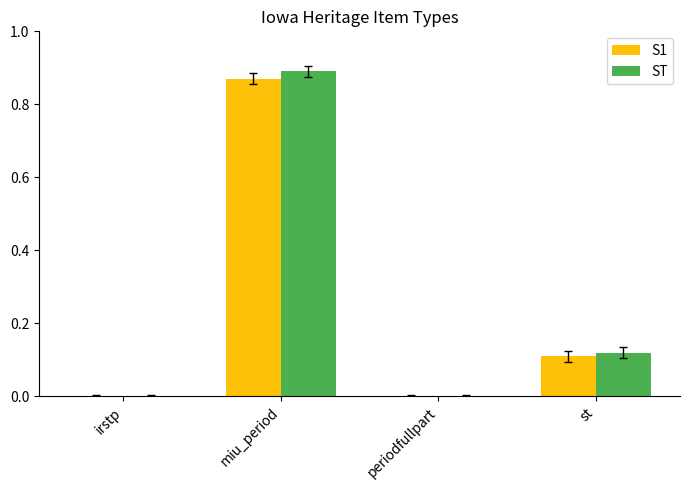

At which category is the sum across all series the highest?

miu_period